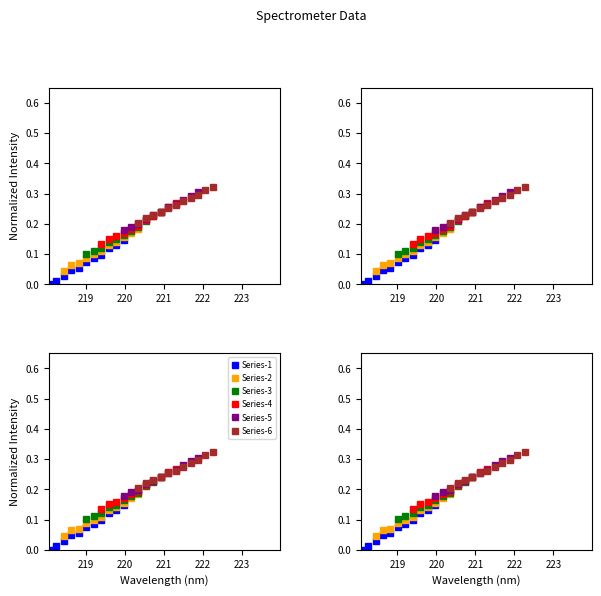

True or false: Series-2 has more than 1 interior local peaks.

False